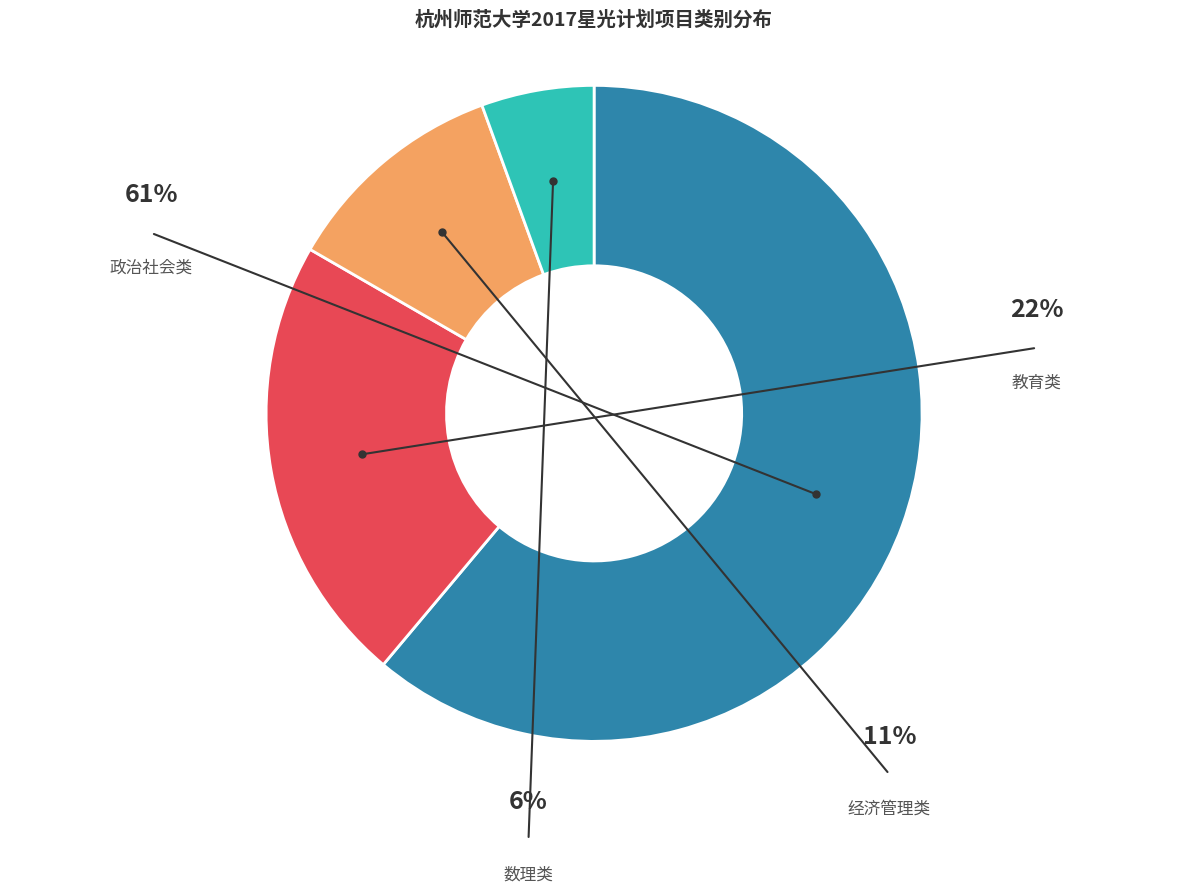

How many slices are in this pie chart?

4